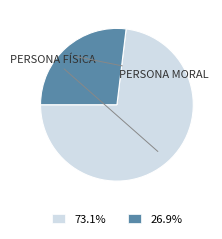

Does 26.9% account for over 50% of the chart?

No